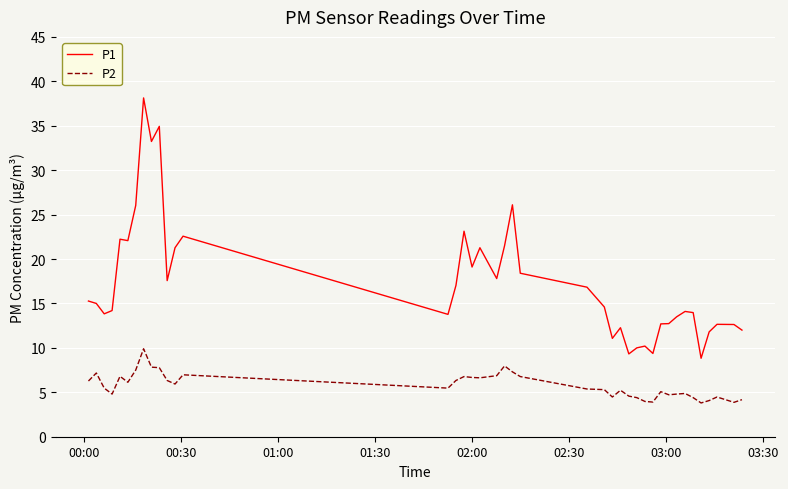

What is the greatest value displayed?

38.1